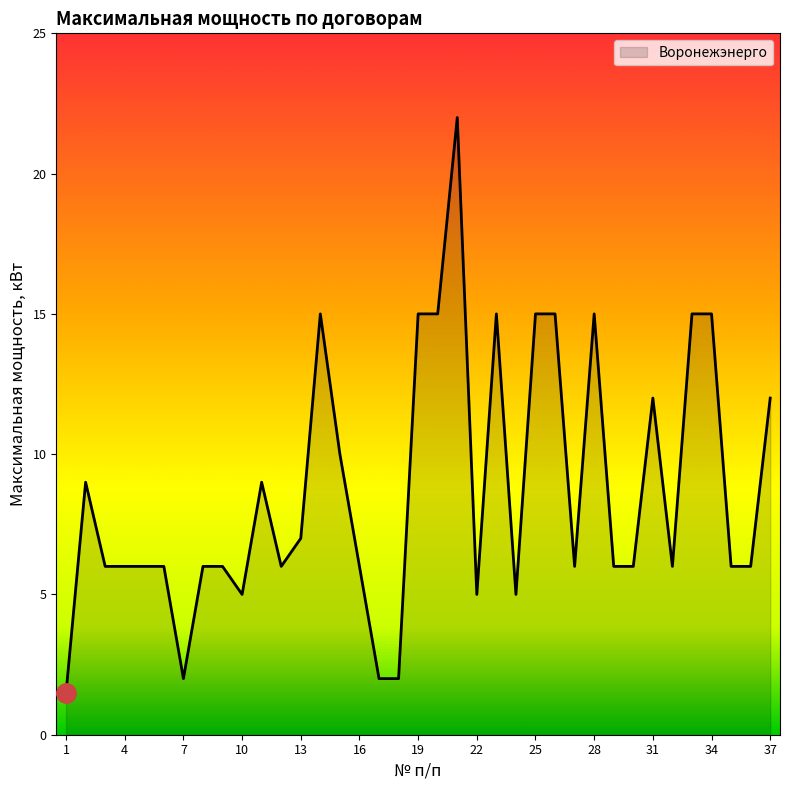

What is the smallest value displayed?

1.5